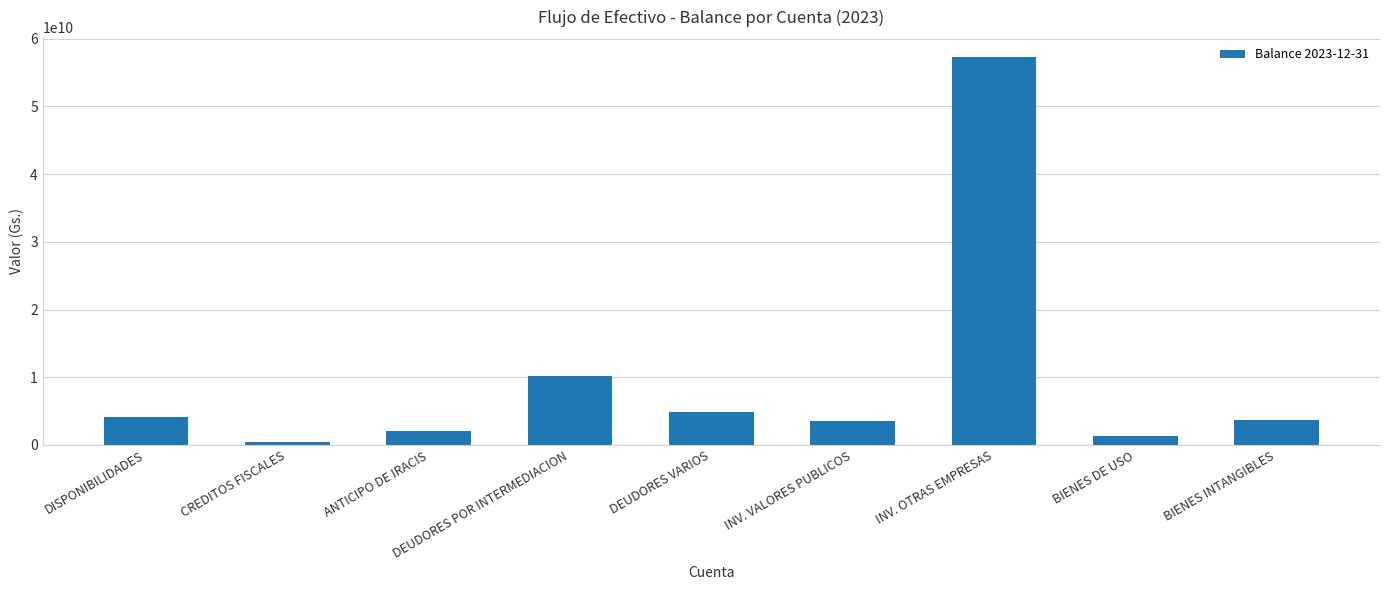

Approximately how many times larger is the value at INV. OTRAS EMPRESAS compared to DEUDORES VARIOS?

11.8